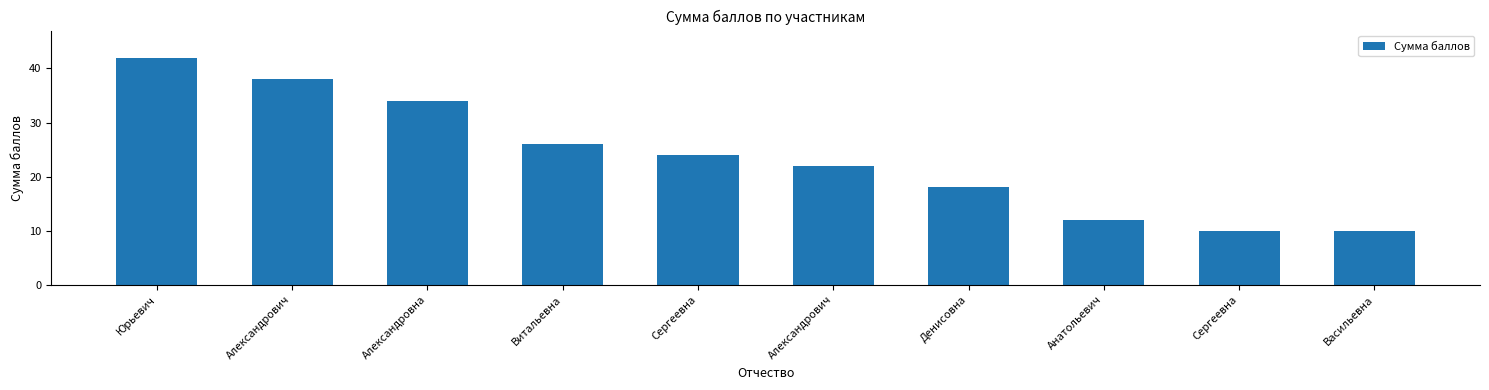

What is the value of the 10th bar from the left?

10